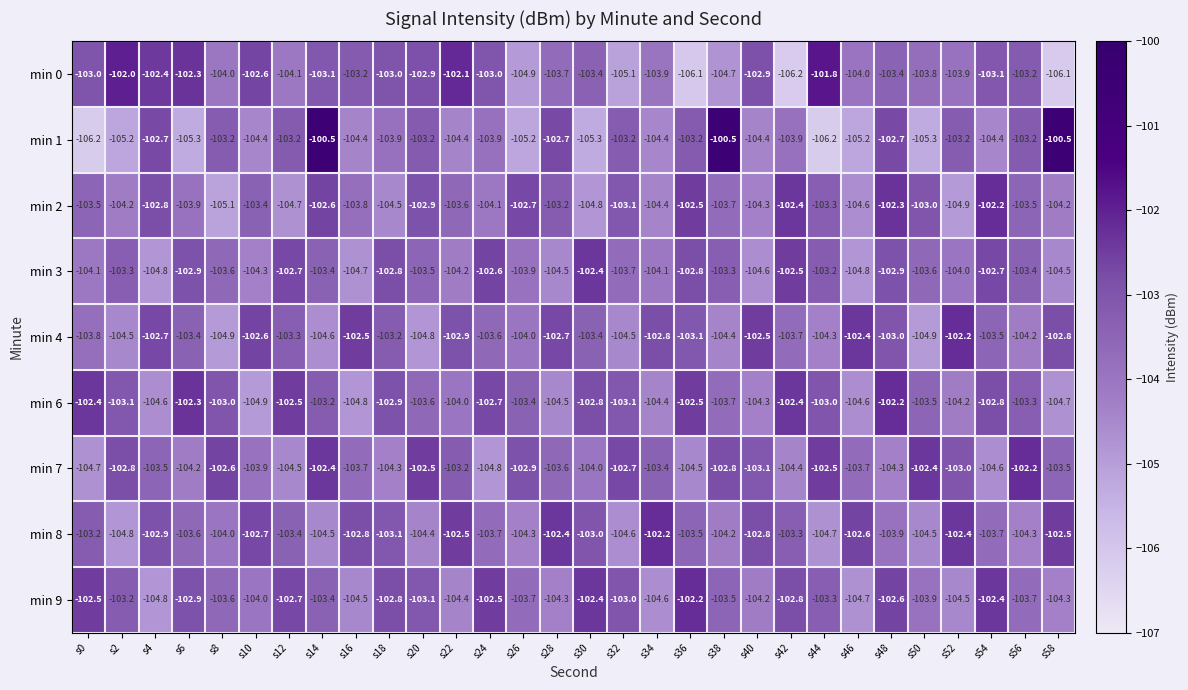

What is the sum of all min 4 values?

-3105.2